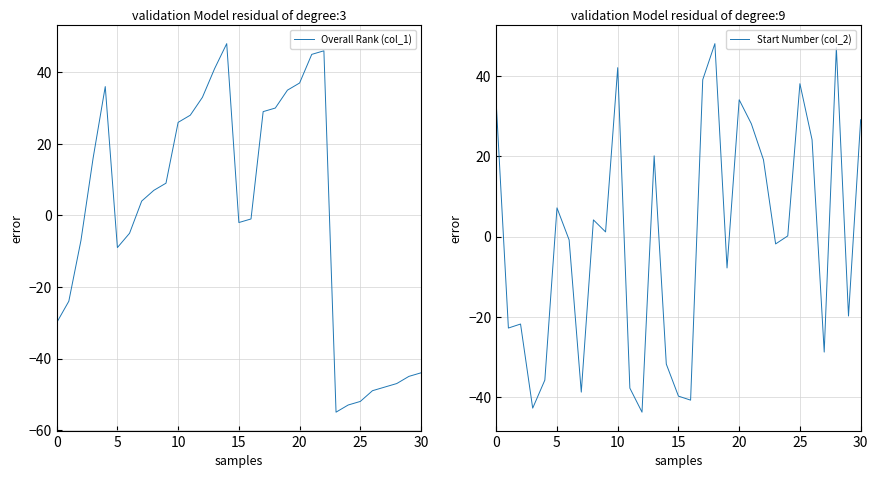

Reading left to right, extract all data points from this chart.

Overall Rank (col_1): -30.0	-24.0	-7.0	16.0	36.0	-9.0	-5.0	4.0	7.0	9.0	26.0	28.0	33.0	41.0	48.0	-2.0	-1.0	29.0	30.0	35.0	37.0	45.0	46.0	-55.0	-53.0	-52.0	-49.0	-48.0	-47.0	-45.0	-44.0
Start Number (col_2): 33.2	-22.8	-21.8	-42.8	-35.8	7.2	-0.8	-38.8	4.2	1.2	42.2	-37.8	-43.8	20.2	-31.8	-39.8	-40.8	39.2	48.2	-7.8	34.2	28.2	19.2	-1.8	0.2	38.2	24.2	-28.8	47.2	-19.8	29.2